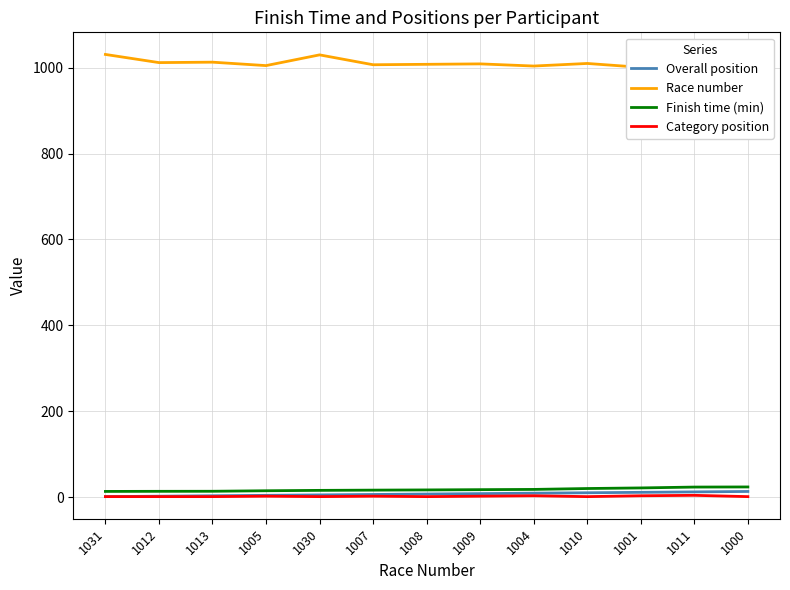

How many distinct data groups are displayed?

4